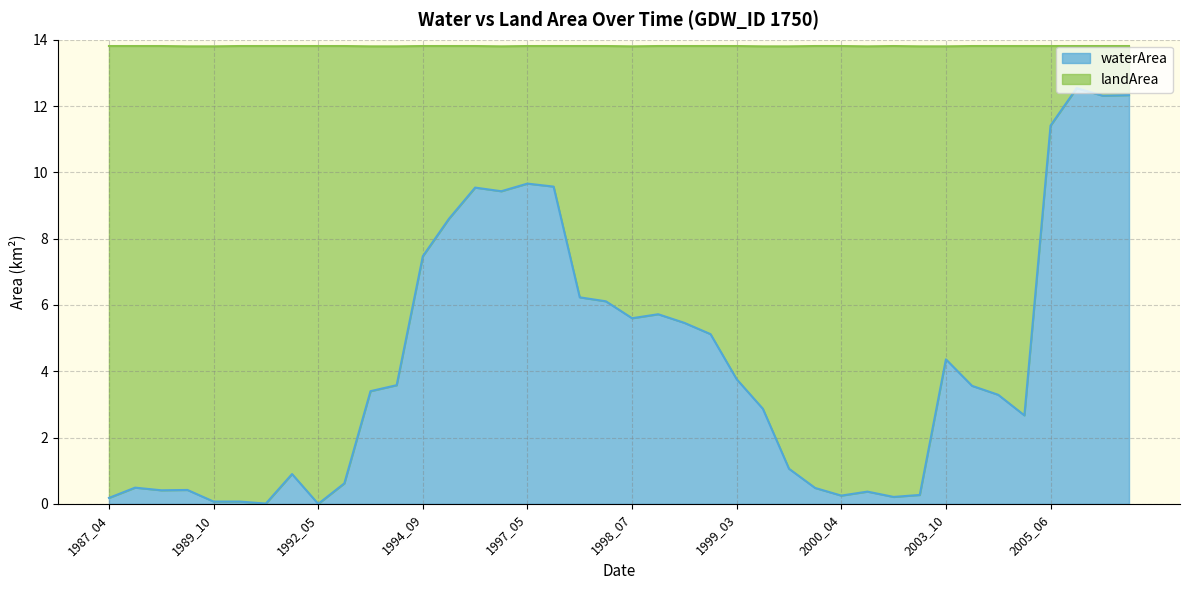

How many positive values are there?

39